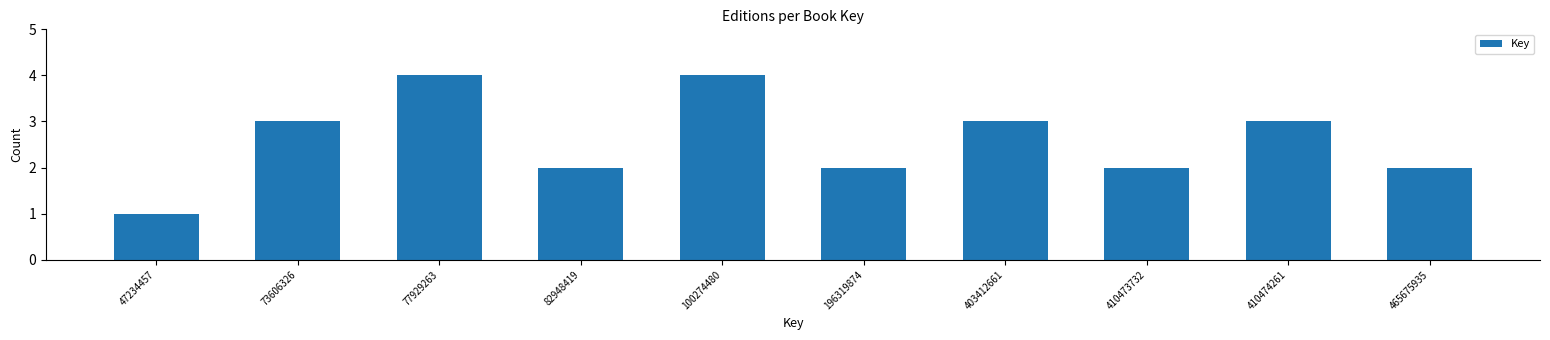

Reading left to right, list all the values displayed in this chart.

1	3	4	2	4	2	3	2	3	2